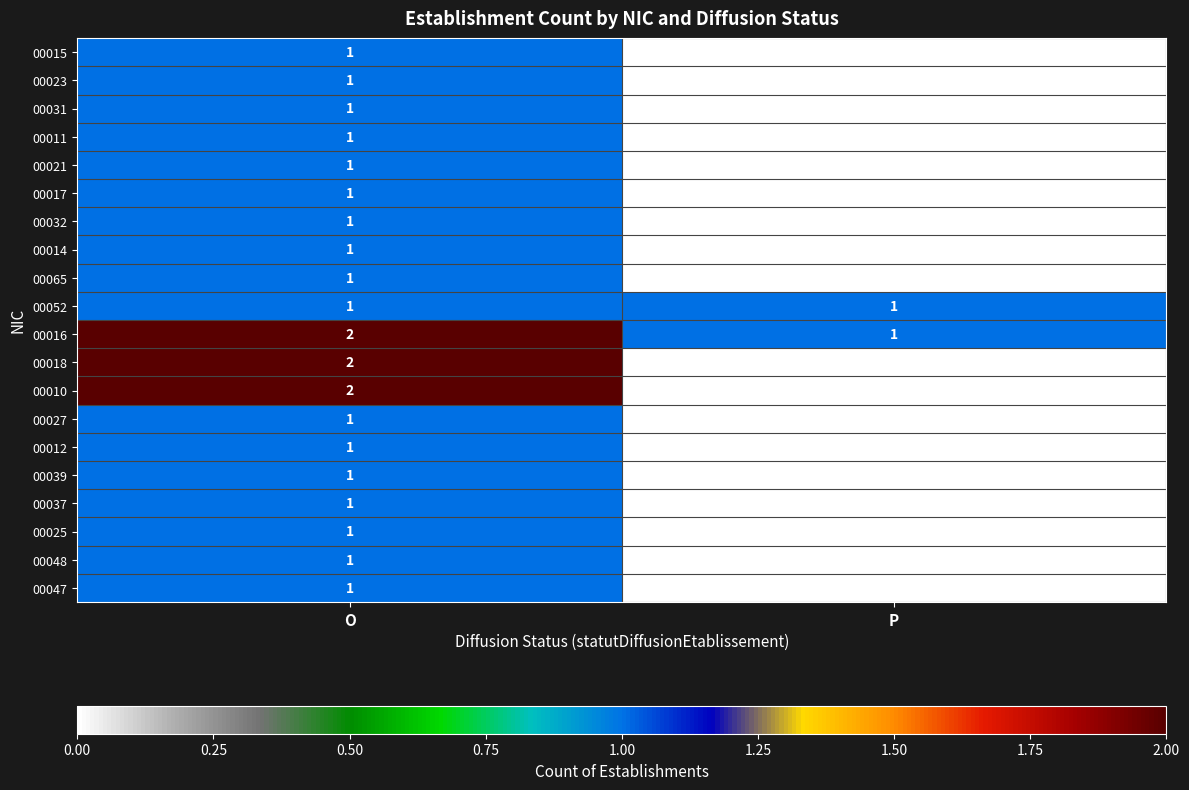

Rank the categories by 00018 value from highest to lowest.

O, P